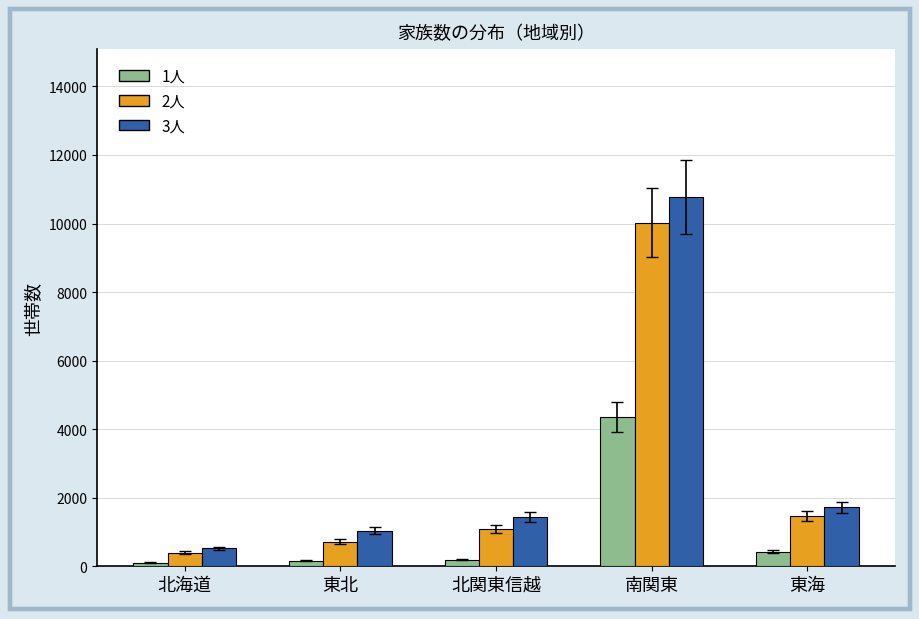

What is the minimum value for 3人?

520